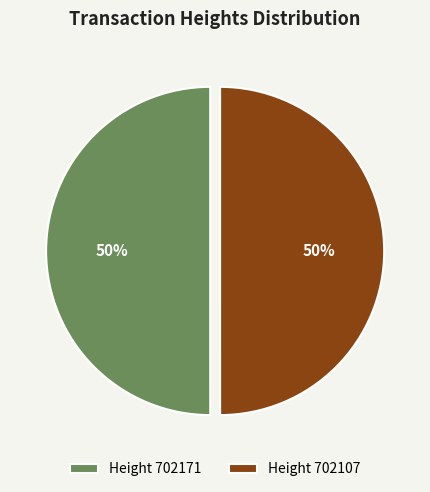

How many slices are in this pie chart?

2